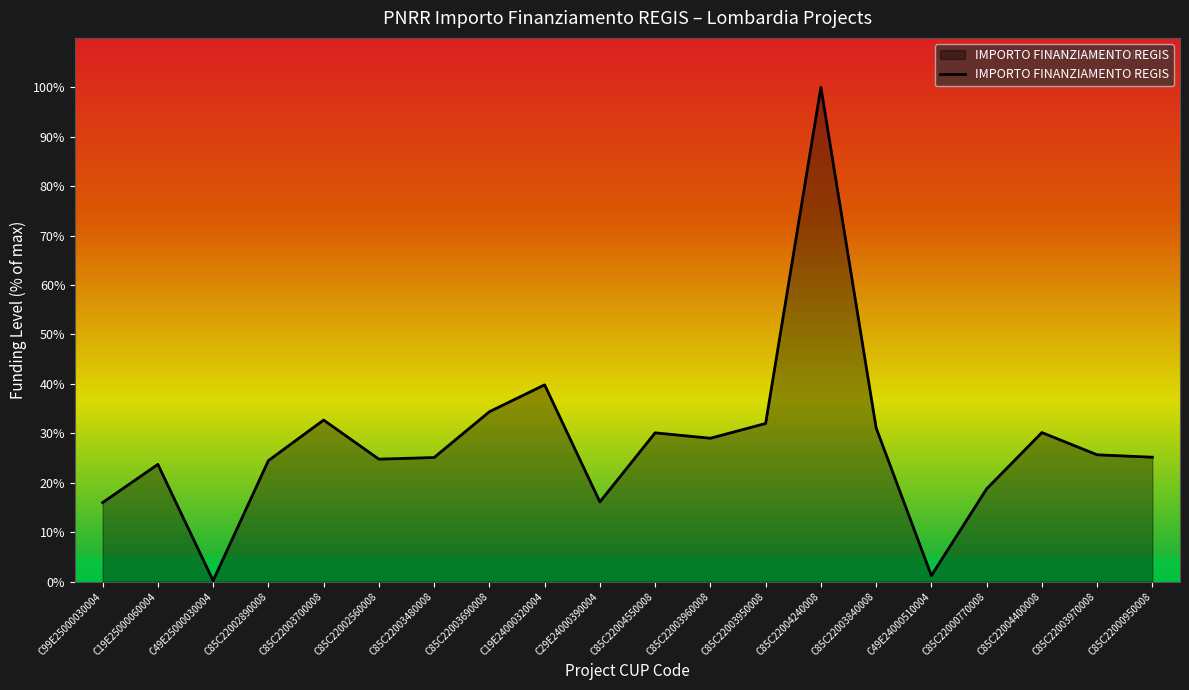

How many distinct data groups are displayed?

1